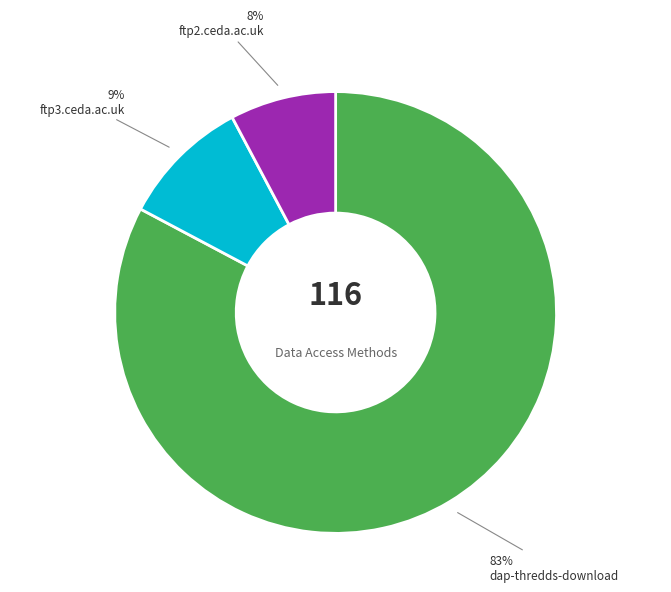

Is it true that ftp2.ceda.ac.uk is 20% of the pie?

False